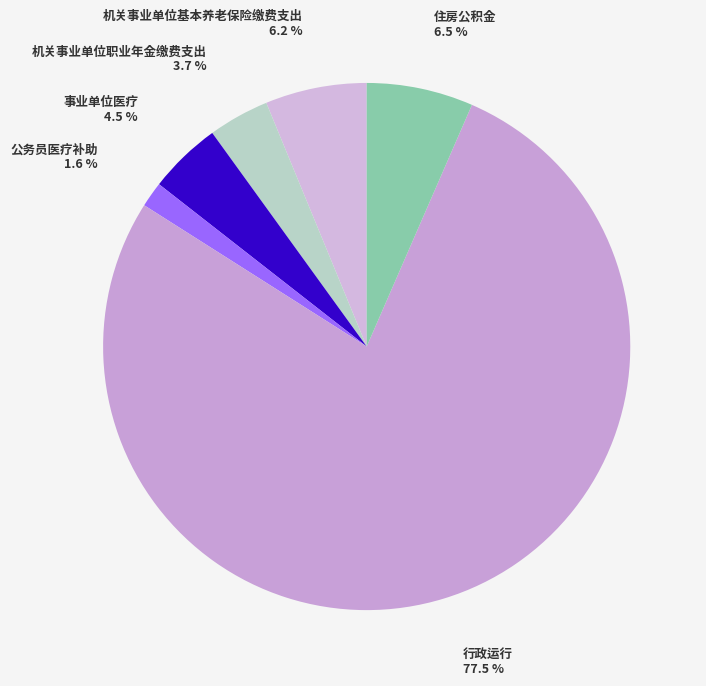

What is the smallest slice in the pie chart?

公务员医疗补助